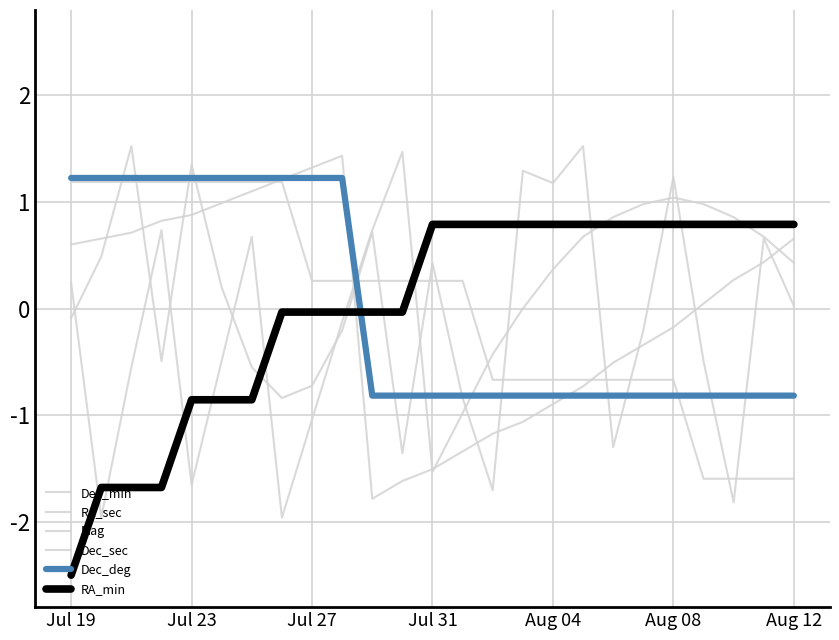

Does the chart display data point markers on the line(s)?

No